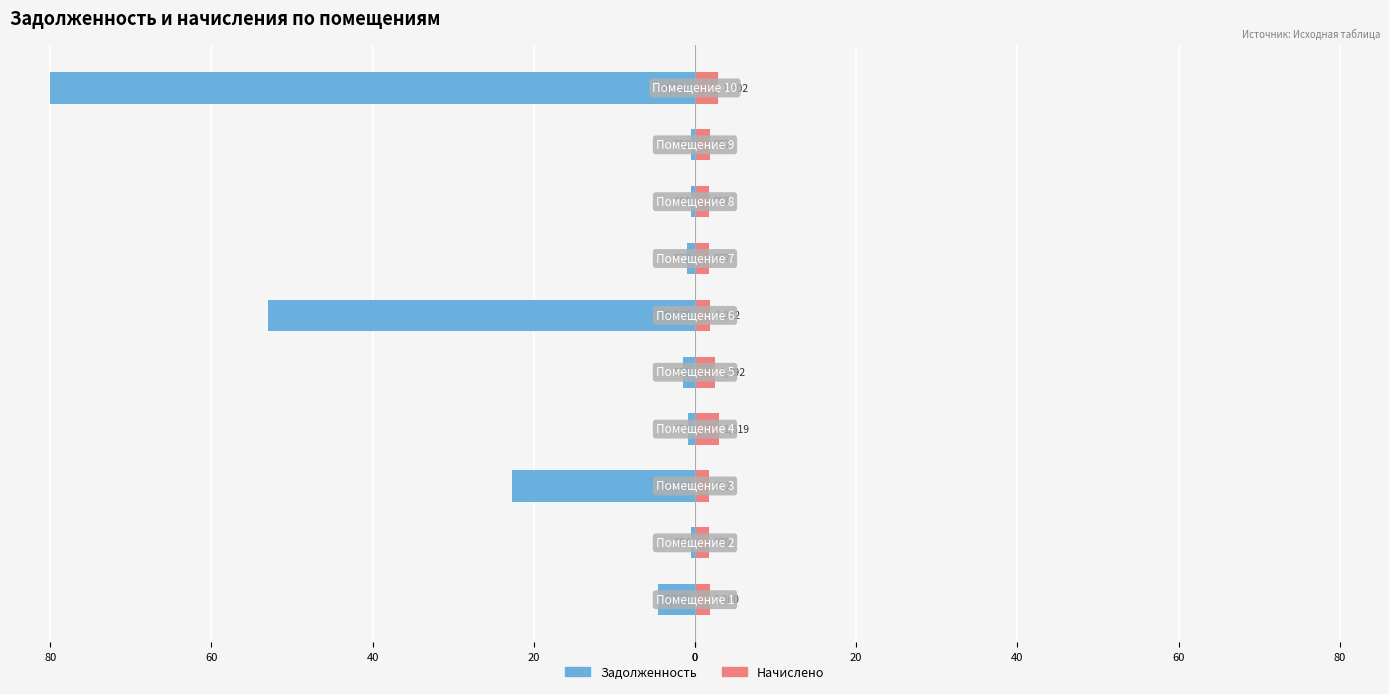

How many bars are there in each group?

2